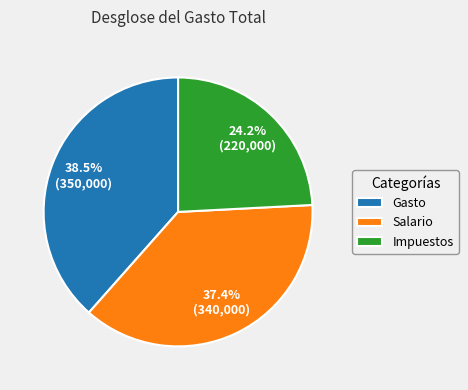

Is the sum of Salario and Gasto greater than half?

Yes